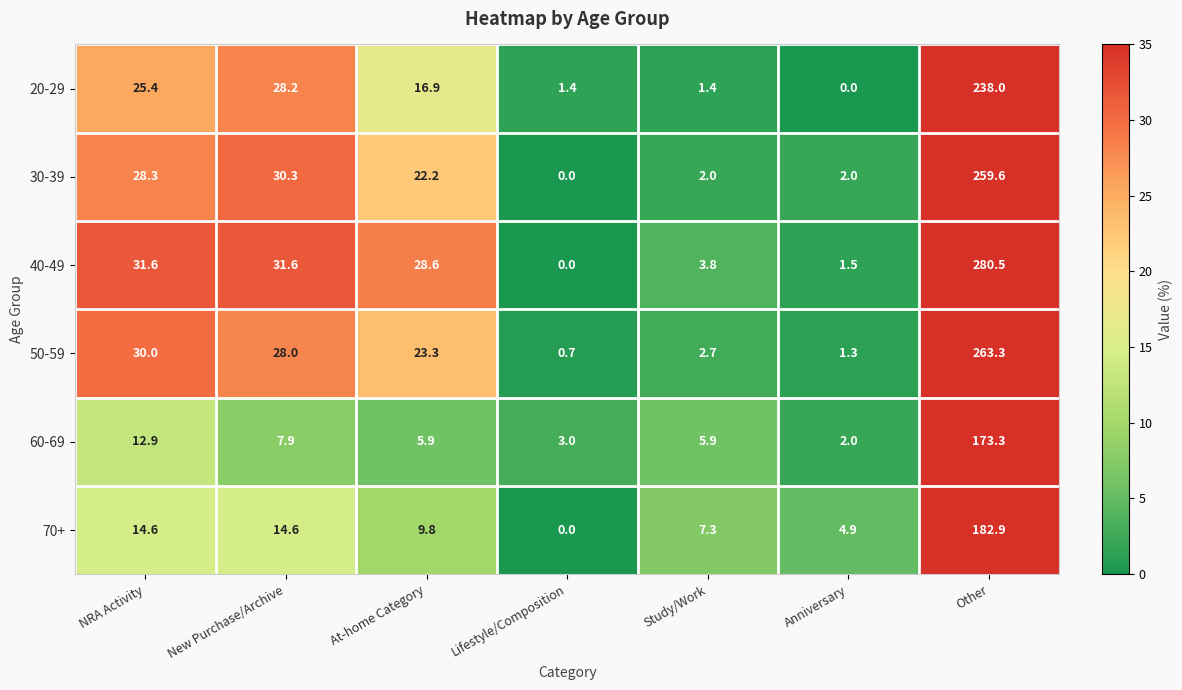

What is the greatest value displayed?

280.5